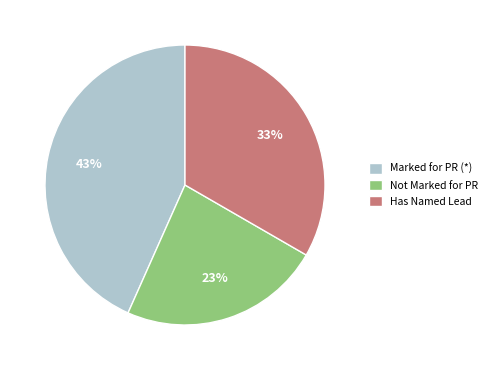

Does any single category account for the majority?

No